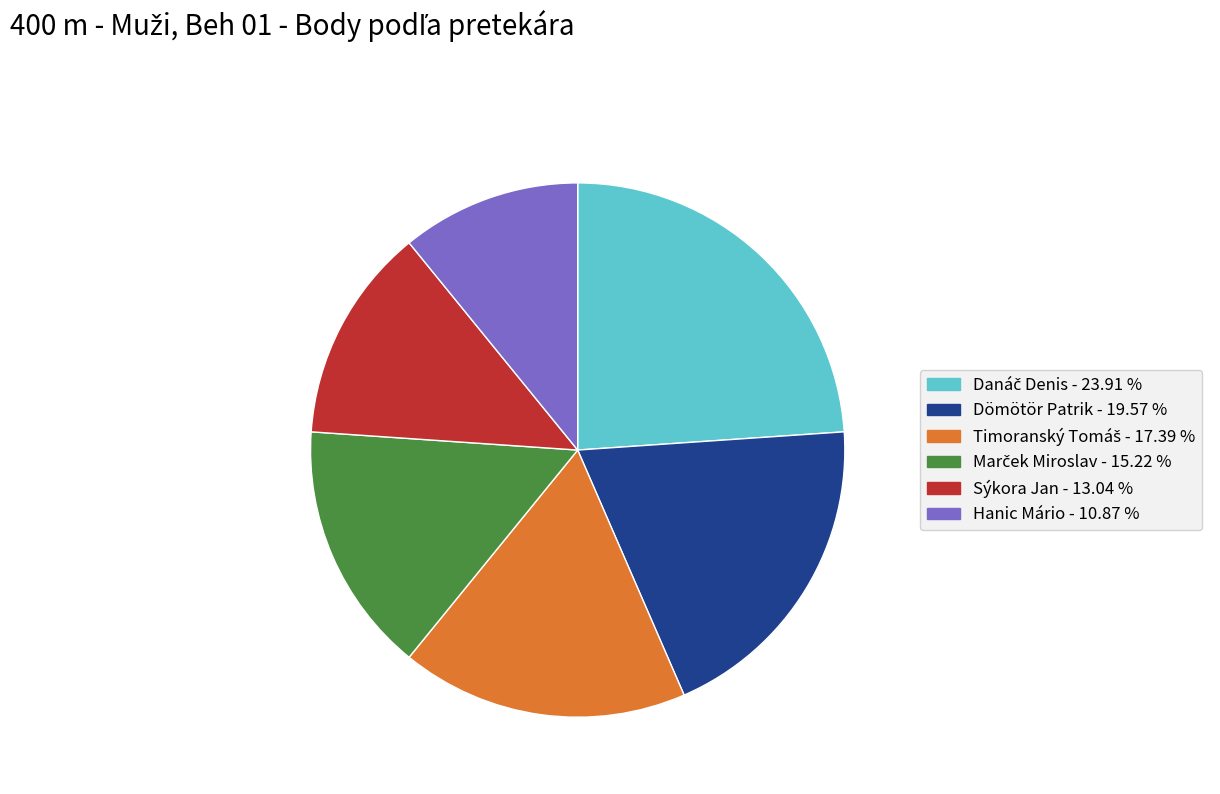

Which category has the smallest portion of the pie?

Hanic Mário